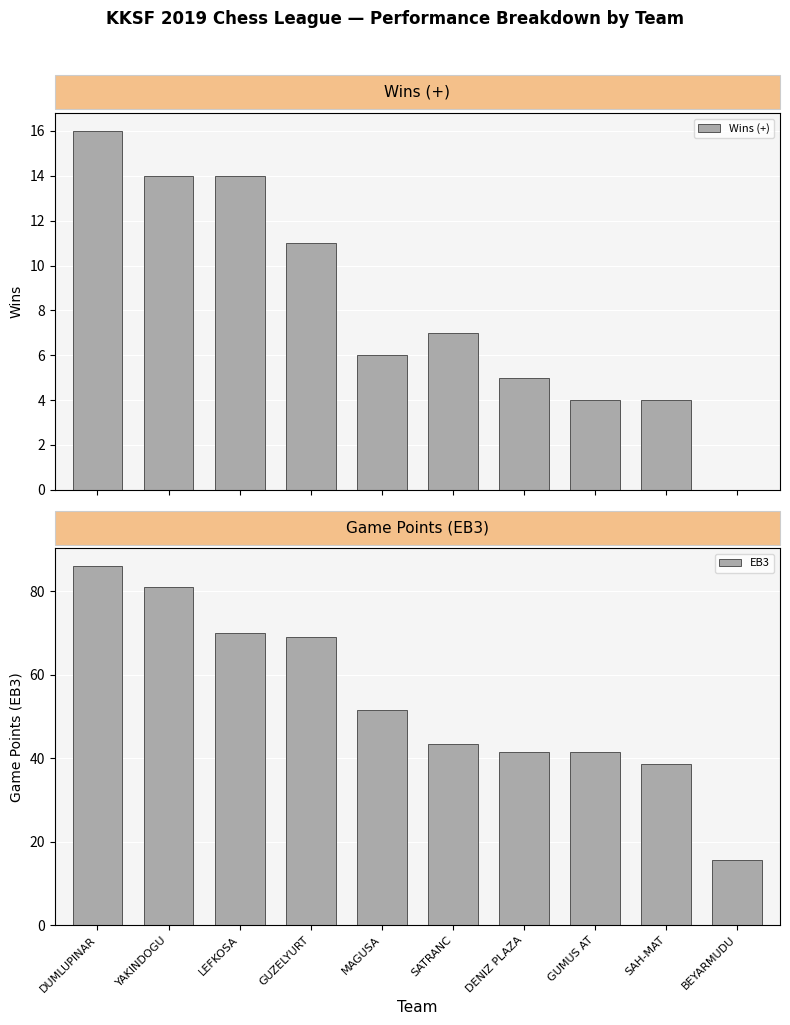

Which series has the widest spread of values?

EB3